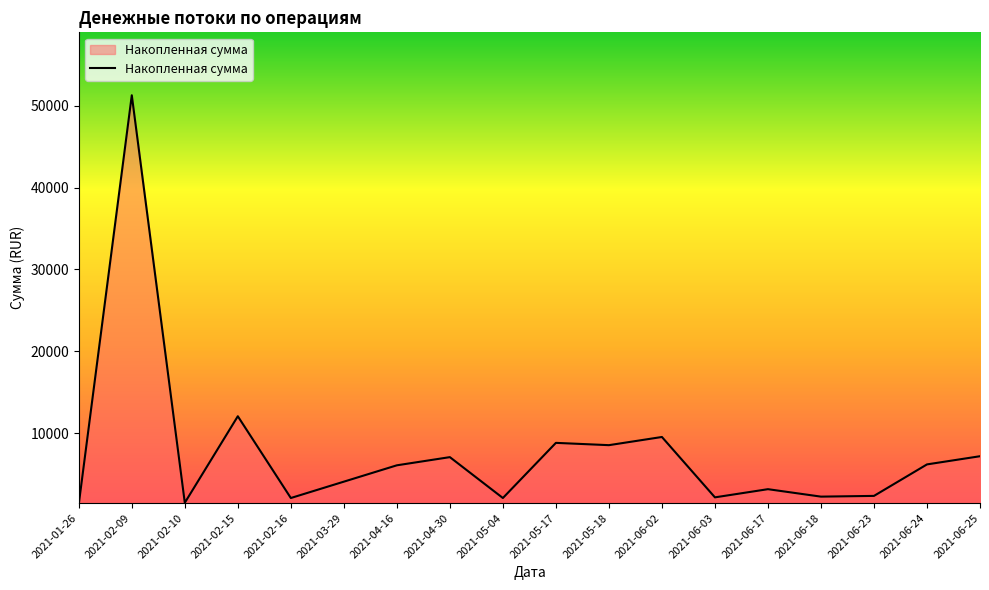

Which label corresponds to the largest value in the chart?

2021-02-09